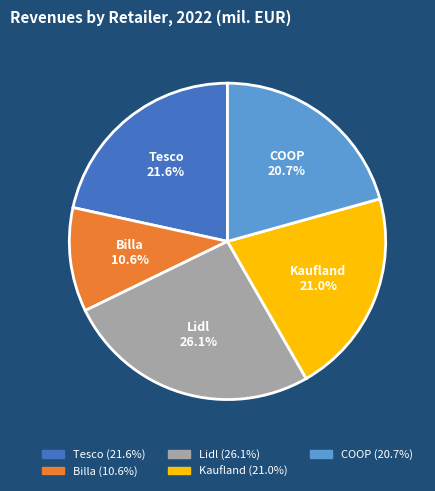

Is there any slice that represents more than half of the pie?

No